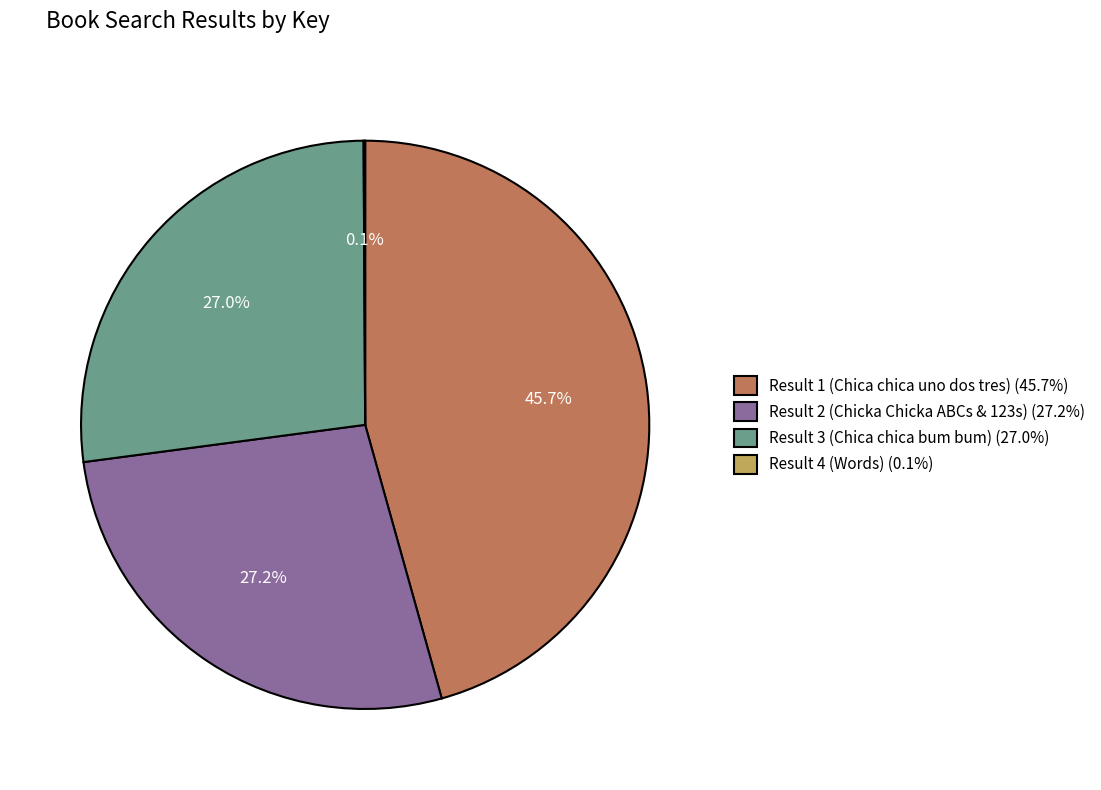

Does Result 3 (Chica chica bum bum) (27.0%) account for over 50% of the chart?

No